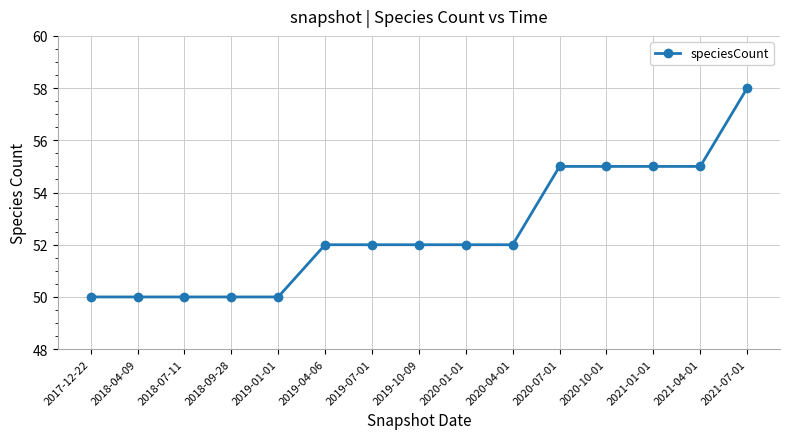

Which category has the highest value across all series?

2021-07-01